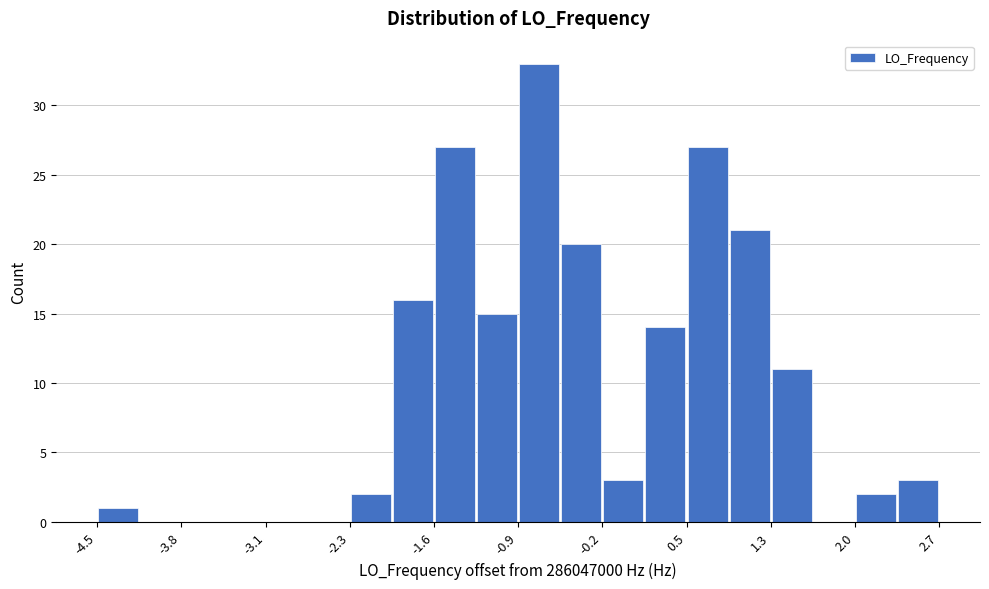

Read against the x-axis, roughly where is the centre of the tallest bar?

-0.7